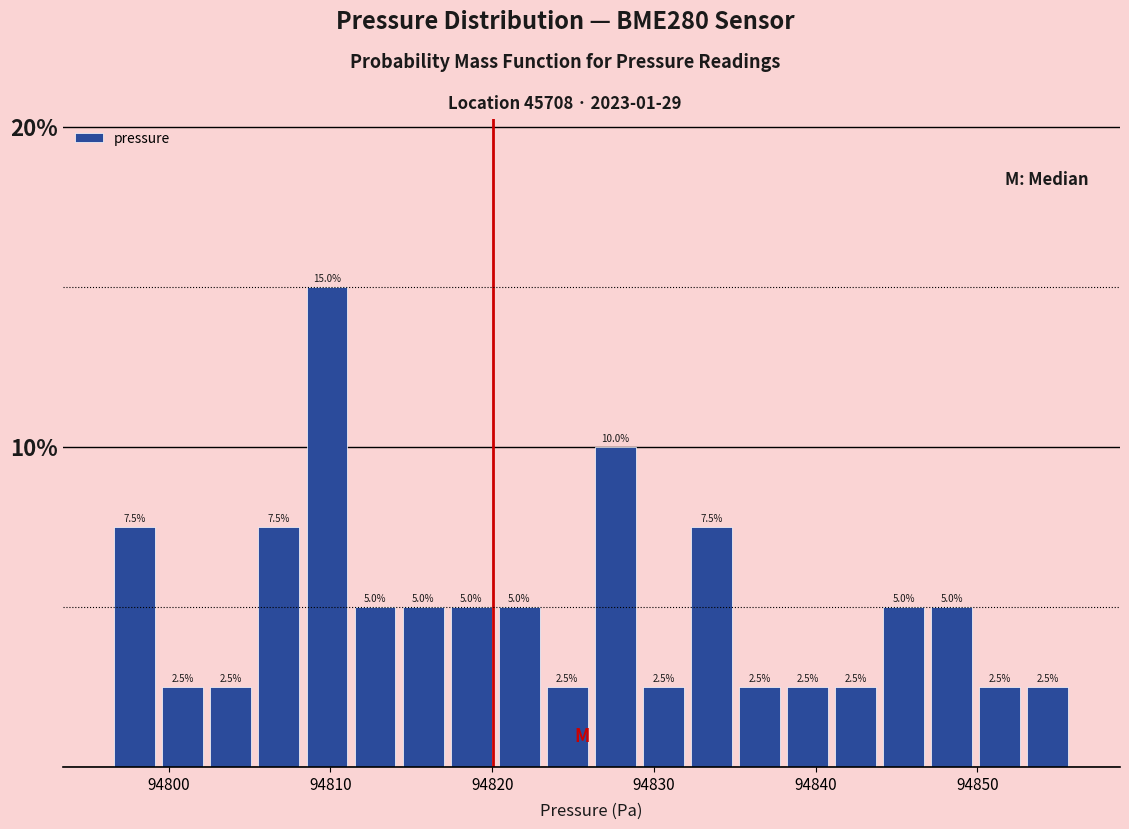

Around what value on the x-axis is the tallest bar? Give the approximate position of its centre, as read against the axis.

94810